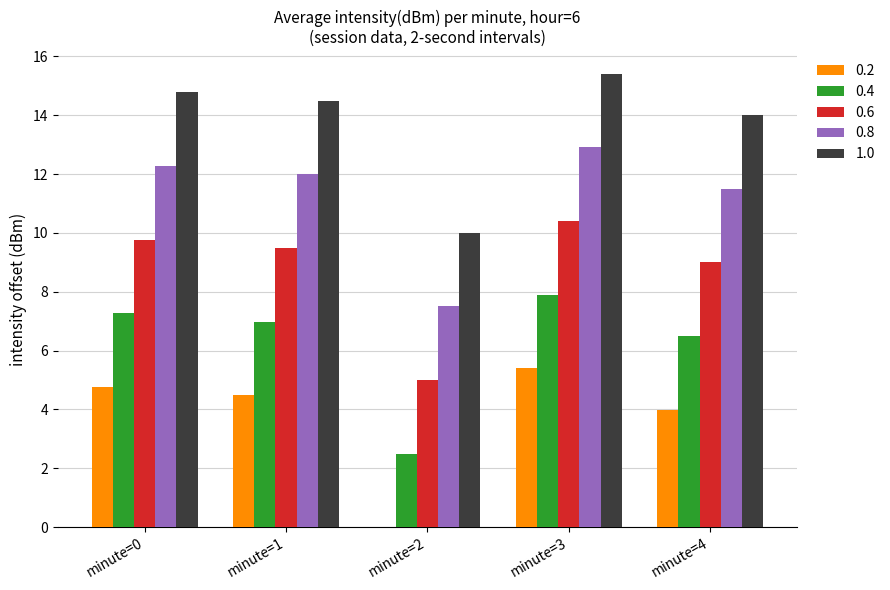

Are the bars horizontal?

No